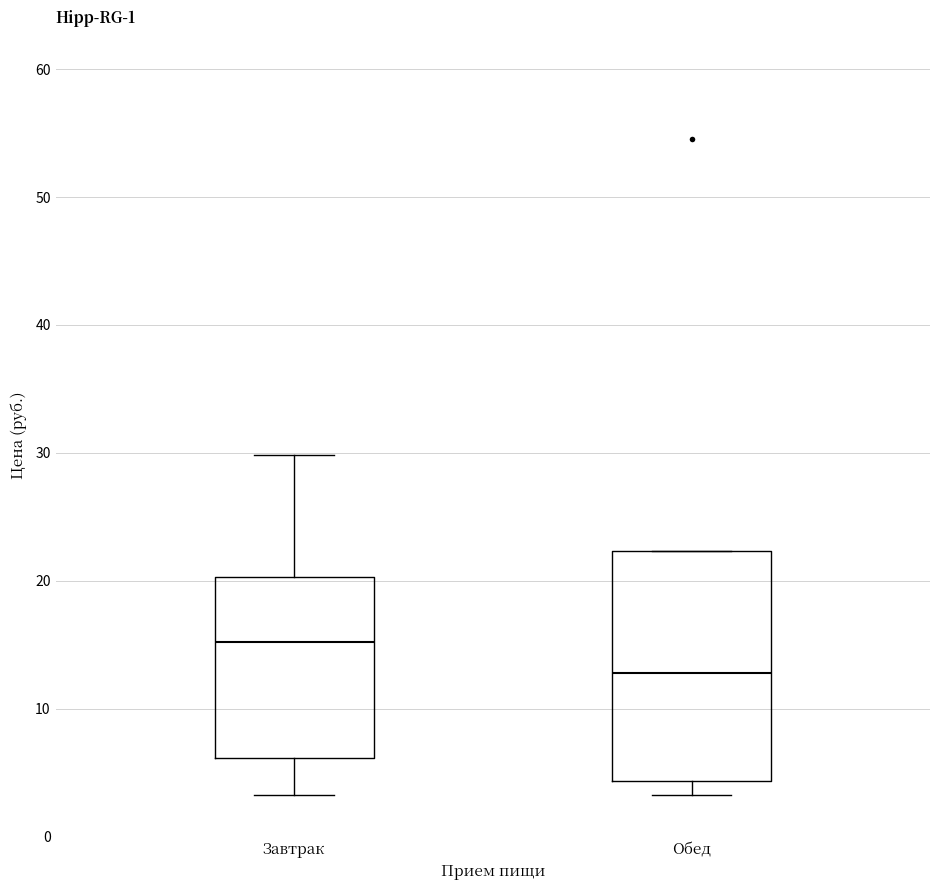

Reading left to right, read every box against the y-axis: the position of its median line, the range the box covers, and the ends of its whiskers. The values are not printed on the chart, so give them approximately, as read against the axis.

Завтрак: median 15, box 6 to 20, whiskers 3 to 30
Обед: median 13, box 4 to 22, whiskers 3 to 22